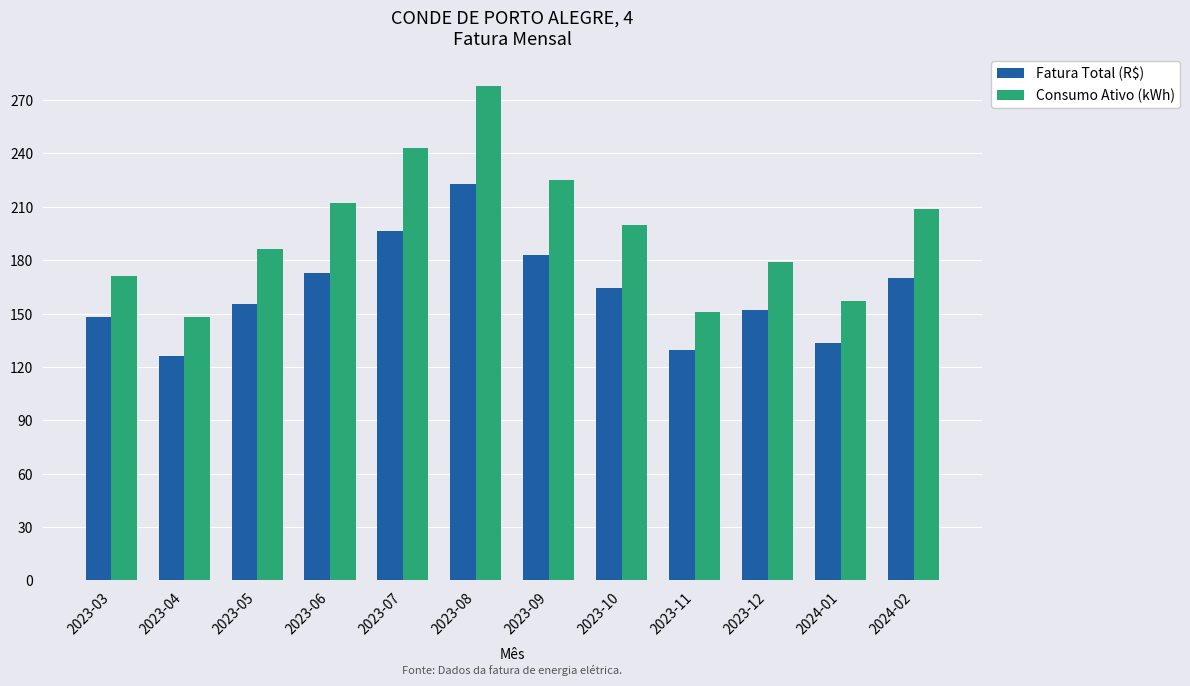

Is it true that Consumo Ativo (kWh) equals 350.1 at 2023-06?

False